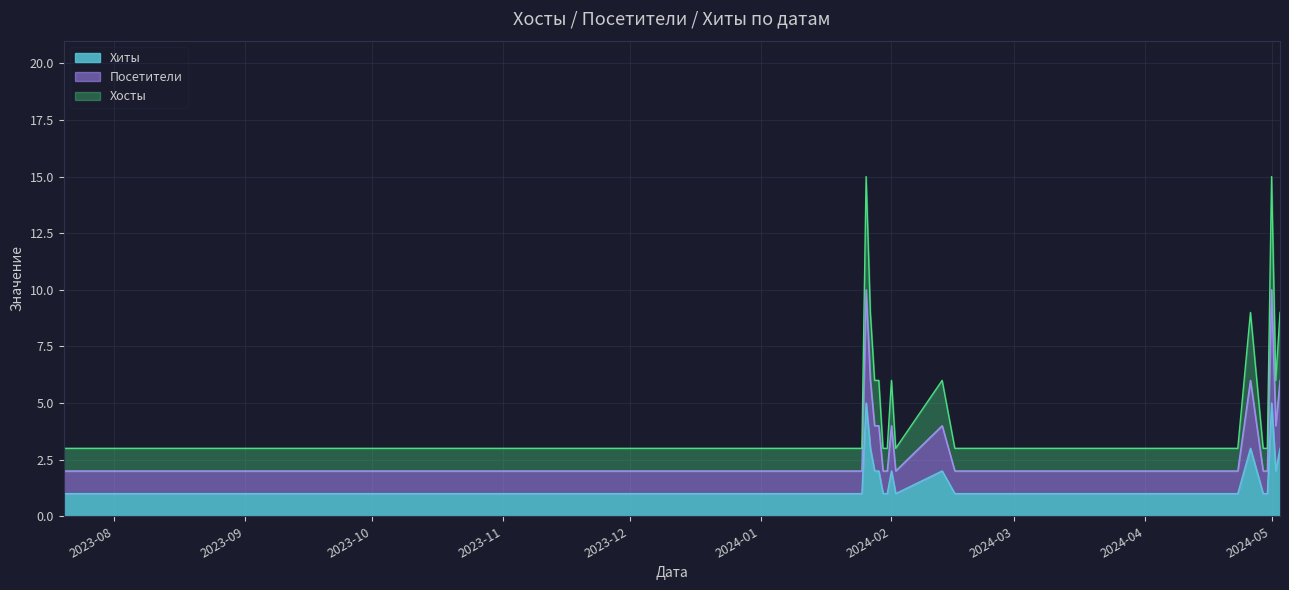

What is the highest value of the Хосты series?

15